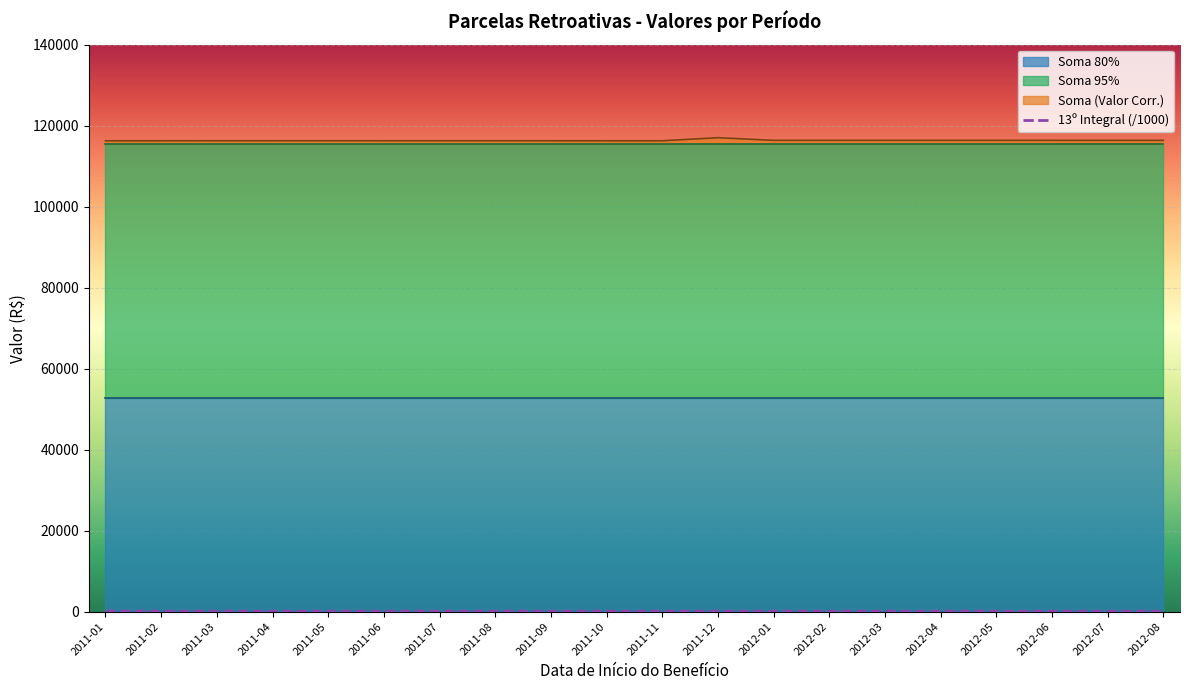

Between 2012-01 and 2011-10, which is larger?

2011-10